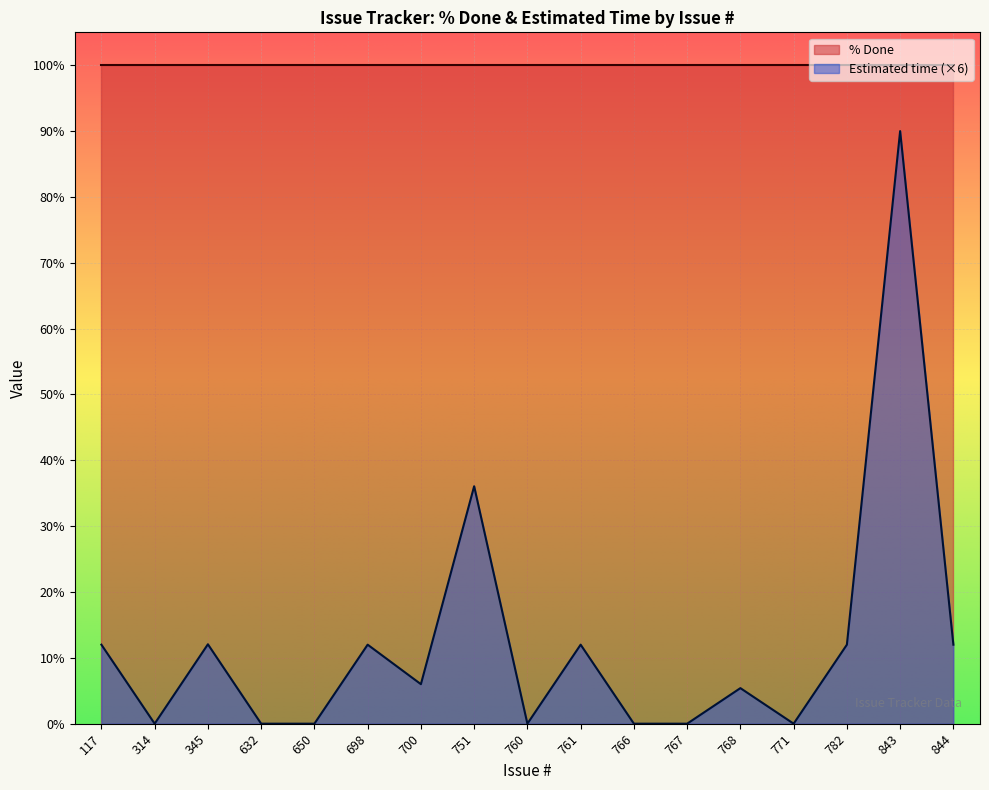

What is the difference between the second highest and second lowest values?

36.1